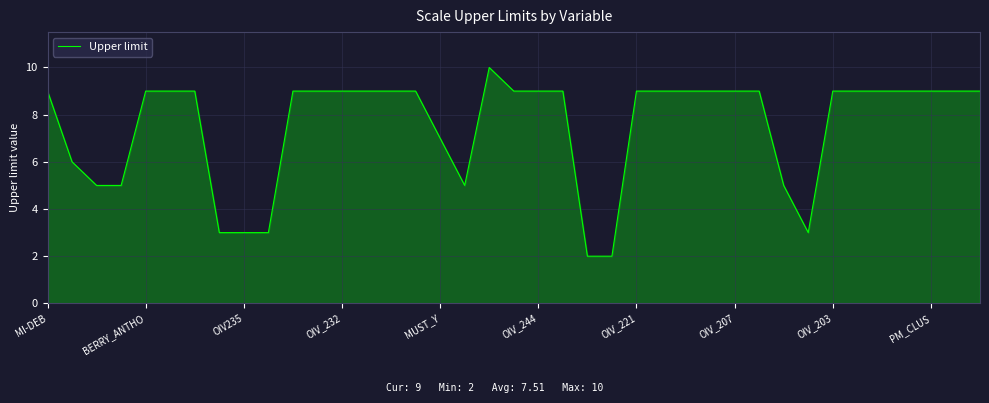

What is the smallest value displayed?

2